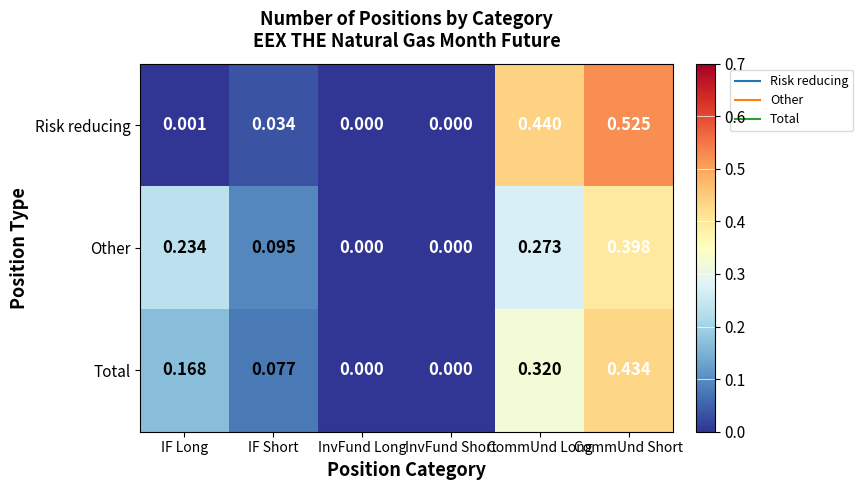

At which label does Total reach its peak?

CommUnd Short